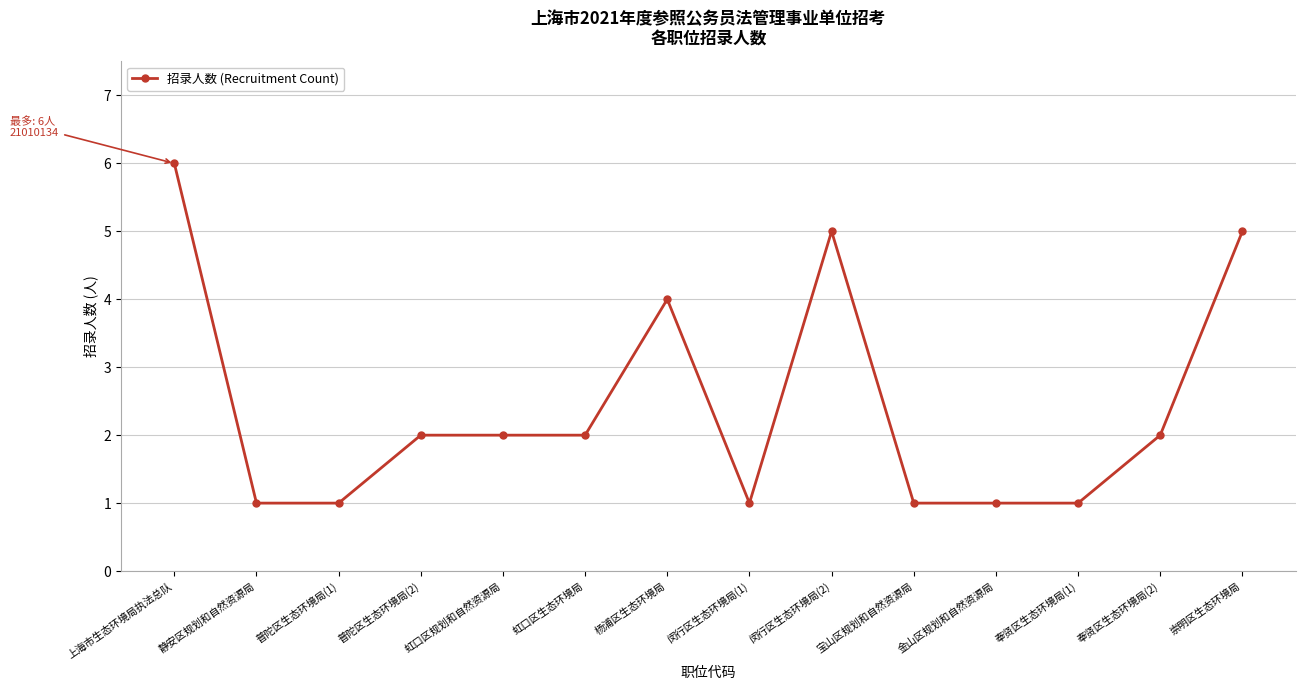

What is the approximate value at 崇明区生态环境局?

5